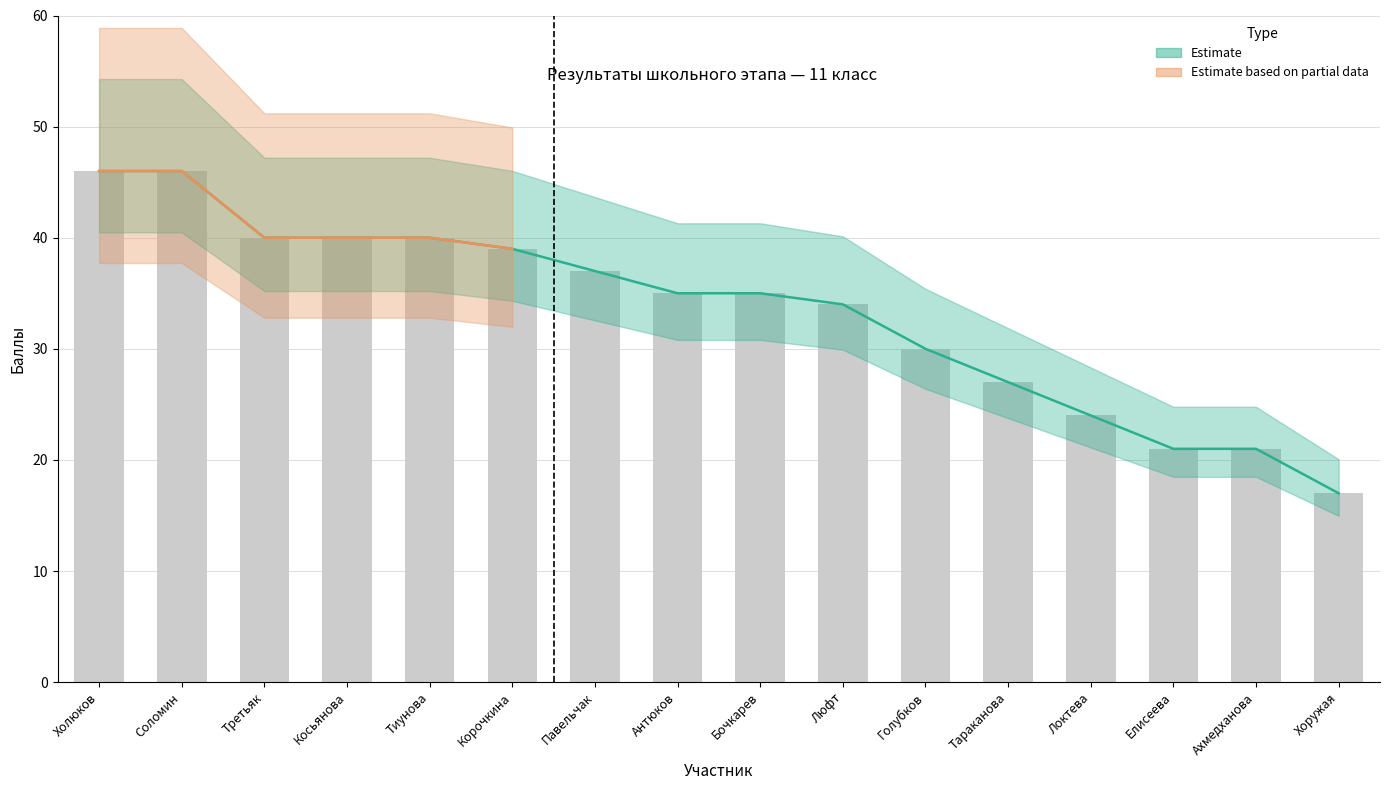

What position from the right is Тиунова?

12